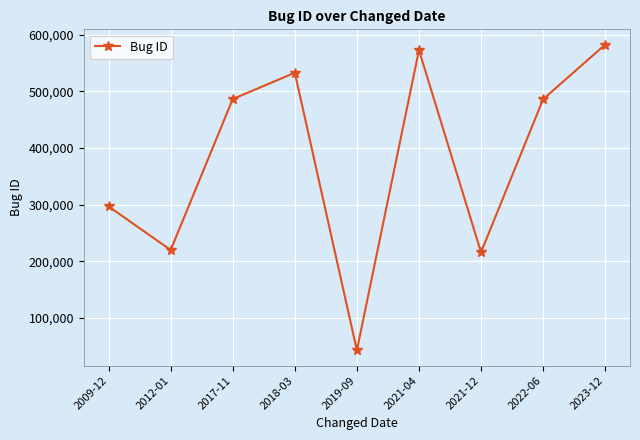

What position from the left is 2021-04?

6